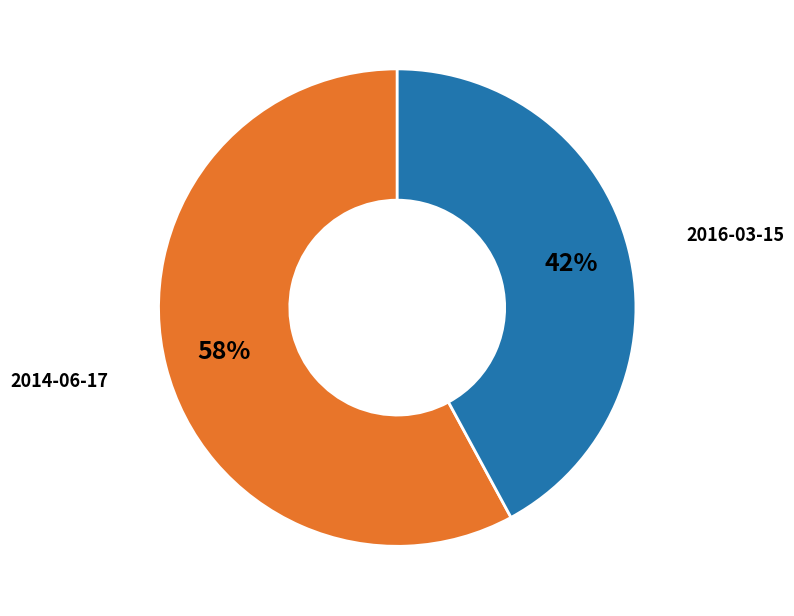

Approximately how many times larger is the value at 2014-06-17 compared to 2016-03-15?

1.4